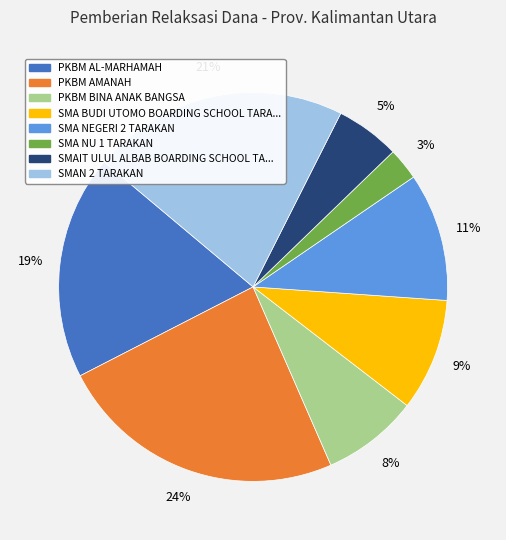

To the nearest percent, what is the difference between the largest and smallest slice percentages?

21%